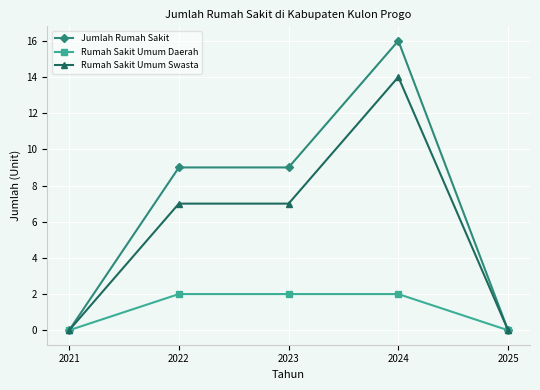

True or false: Rumah Sakit Umum Swasta has a value of -8 at 2021.

False